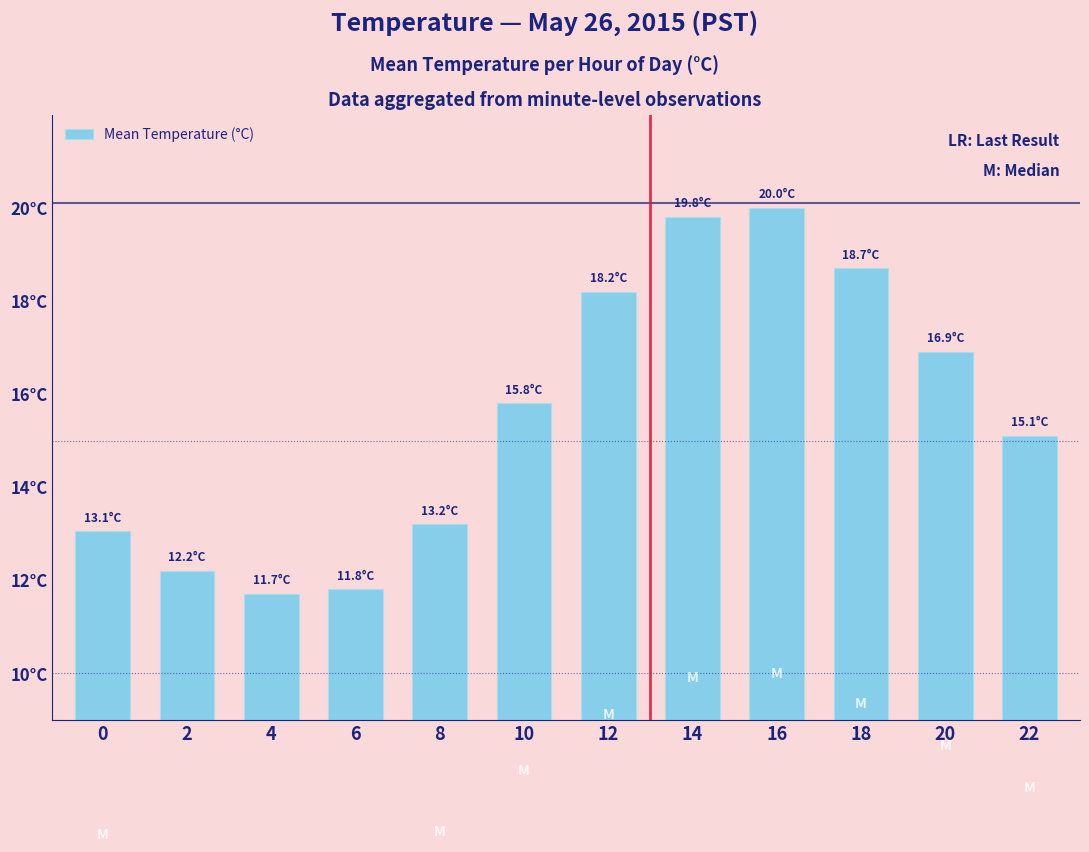

The value at 22 is 20.3. True or false?

False